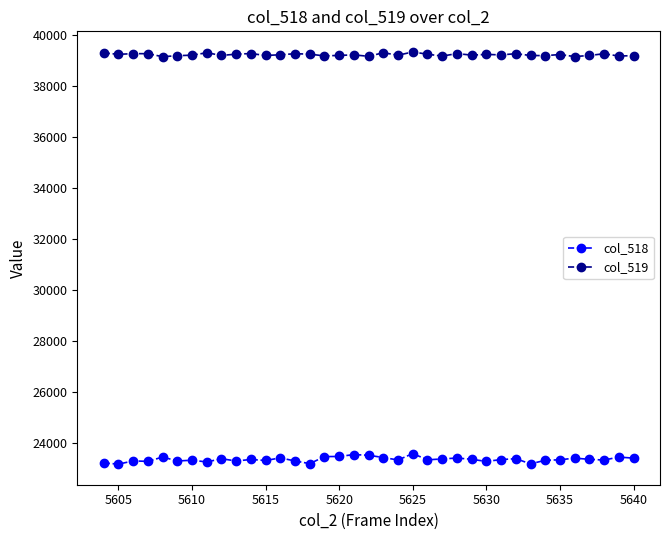

Which series has the largest range (max minus min)?

col_518